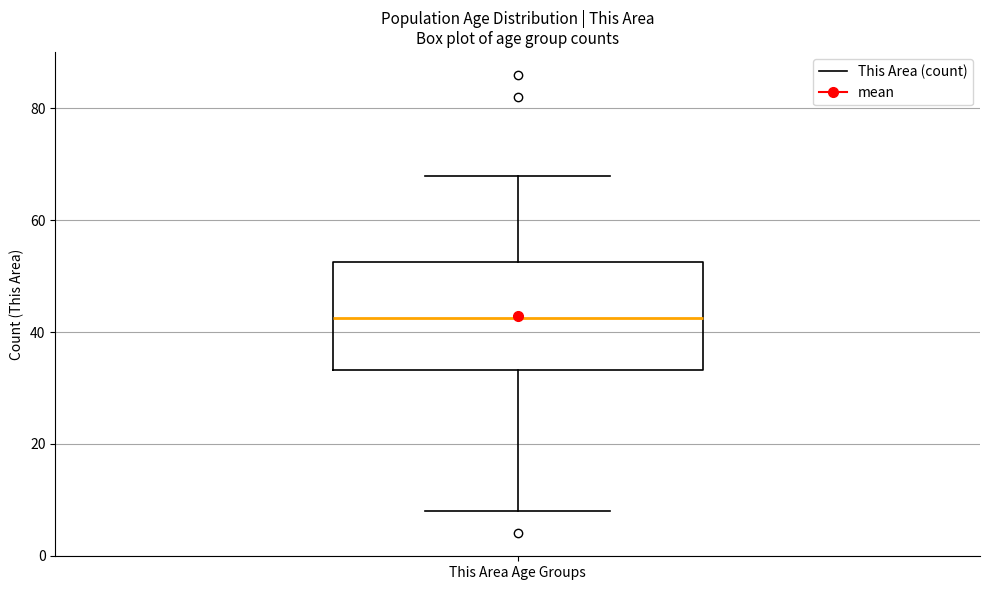

Where does the median line of the box for This Area Age Groups sit on the y-axis? The values are not printed on the chart, so give them approximately, as read against the axis.

42